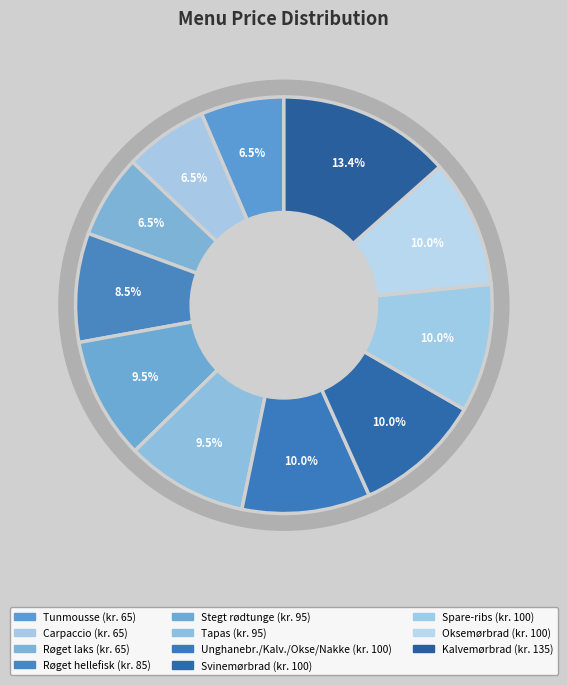

Which category has the smallest portion of the pie?

Tunmousse